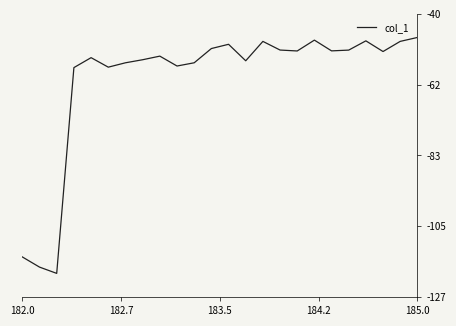

What is the minimum value shown in the chart?

-119.5